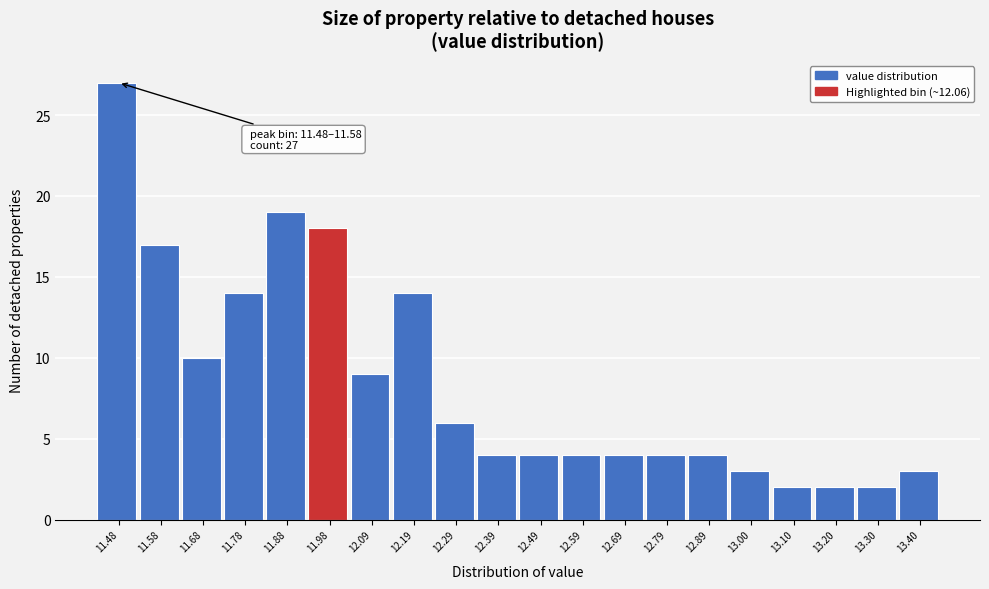

Reading left to right, what are all the values shown in this chart?

27	17	10	14	19	18	9	14	6	4	4	4	4	4	4	3	2	2	2	3